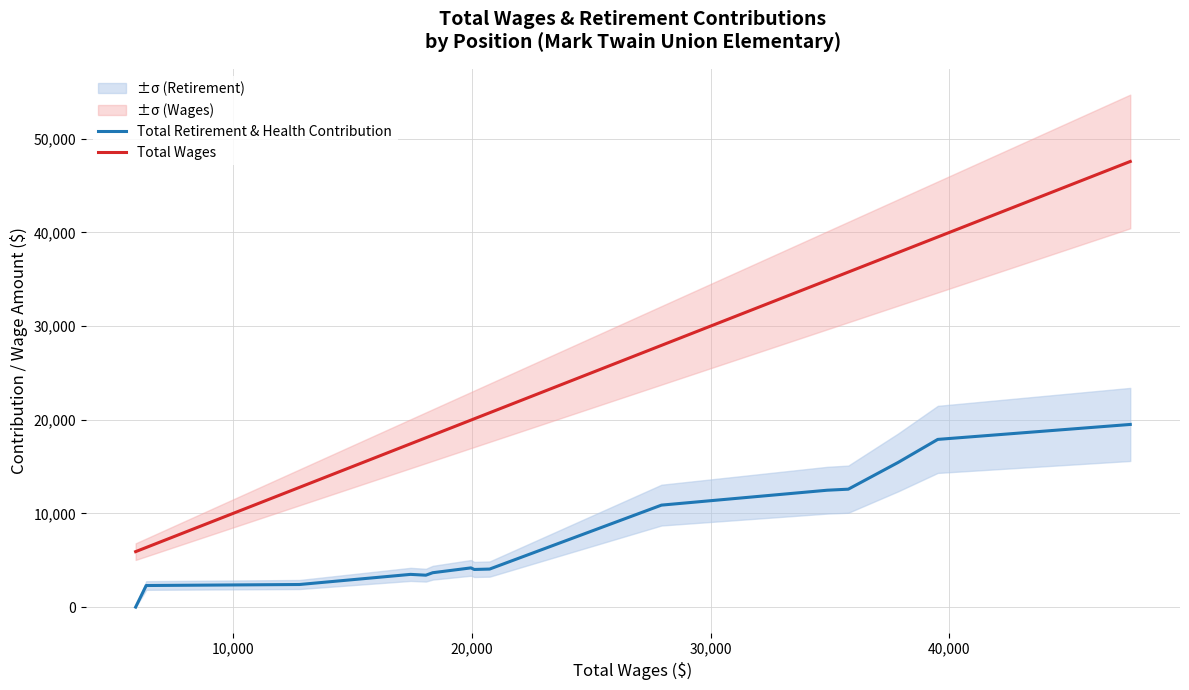

List the series in order of their peak value, lowest first.

Total Retirement & Health Contribution, Total Wages